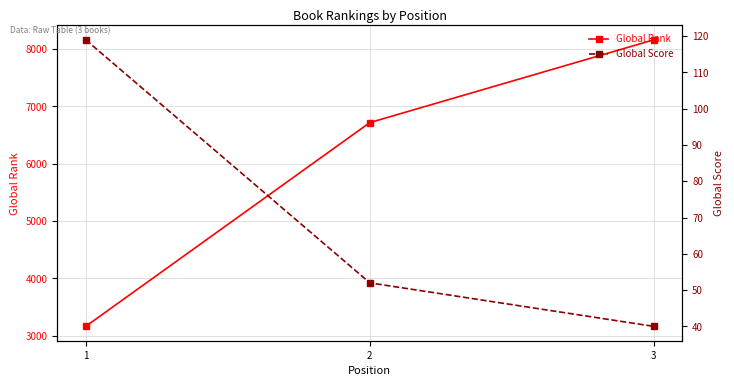

Rank the categories by Global Rank value from lowest to highest.

1, 2, 3